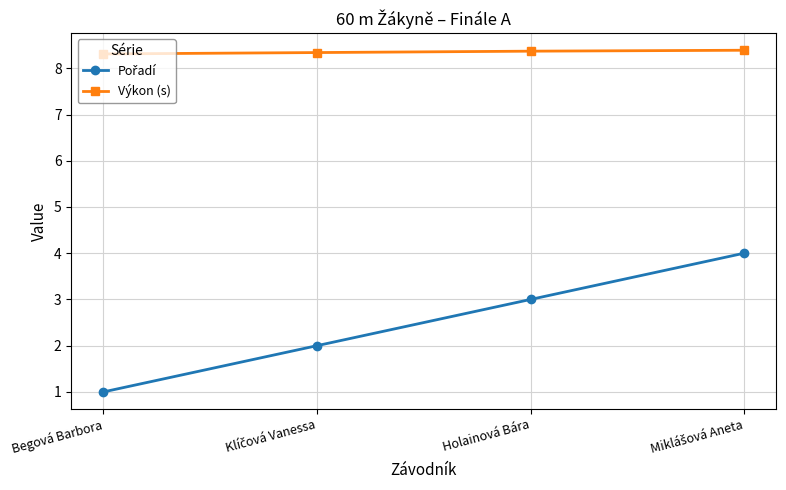

What is the difference between the highest and lowest values at Begová Barbora?

7.3